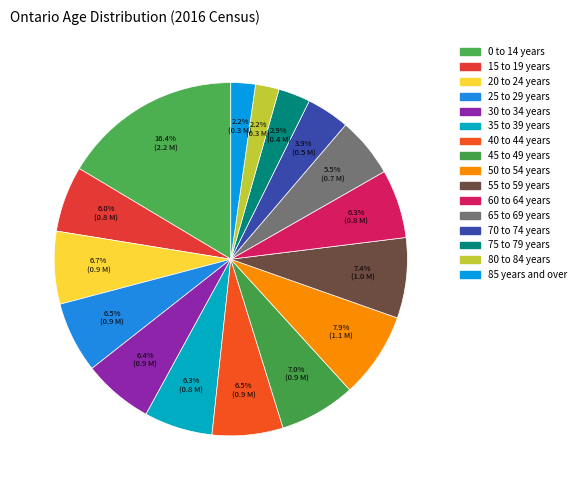

True or false: 40 to 44 years accounts for 6% of the total.

True